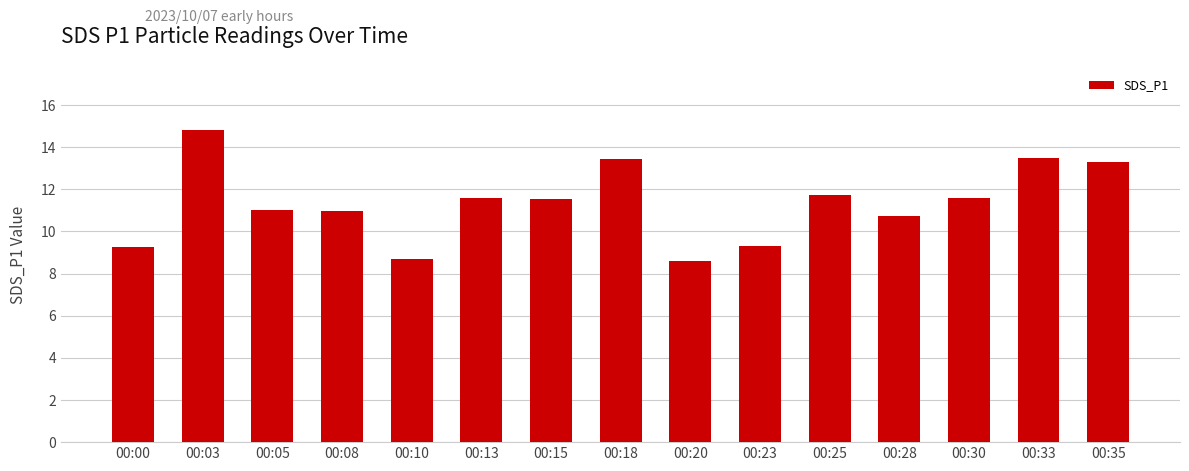

Is it true that the value at 00:00 is 9.3?

True